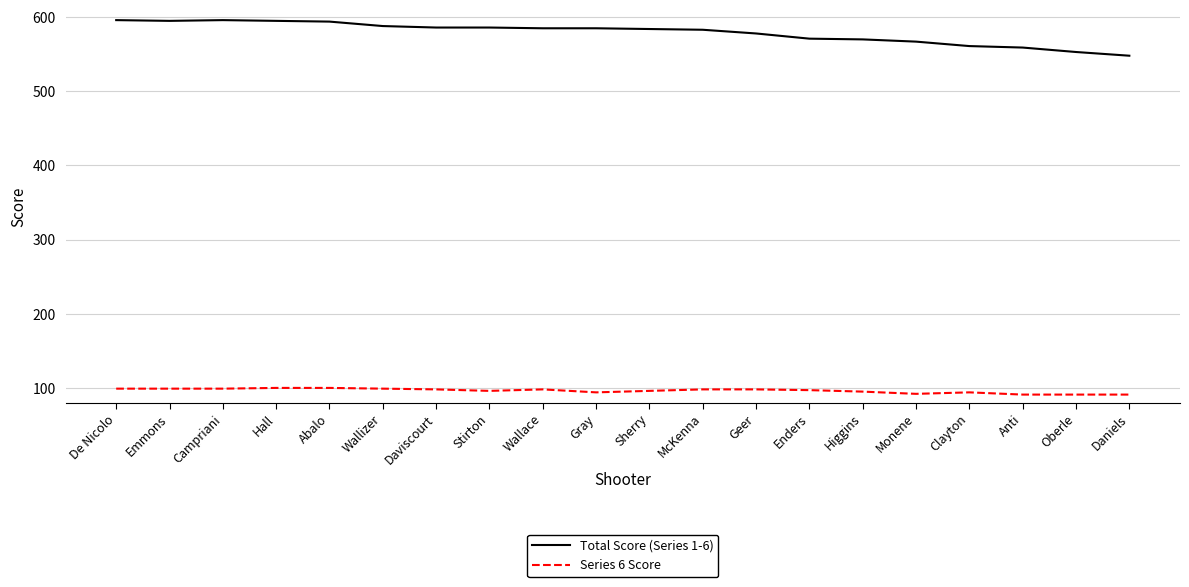

What is the difference between the maximum and minimum values in the Total Score (Series 1-6) series?

48